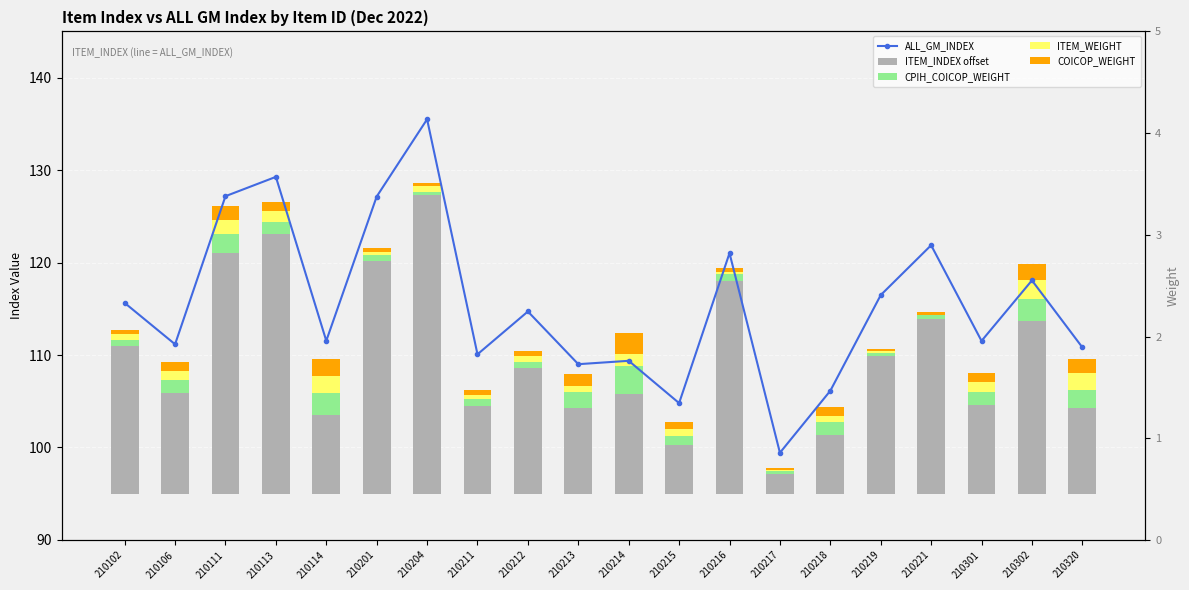

What is the sum of all ALL_GM_INDEX values?

2310.8